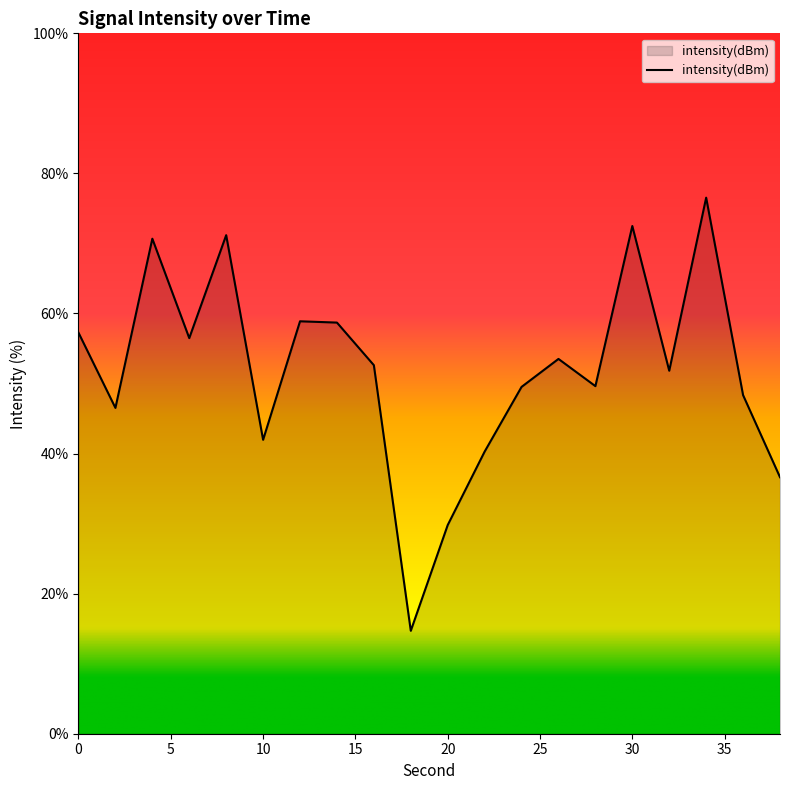

What is the maximum value shown in the chart?

76.5